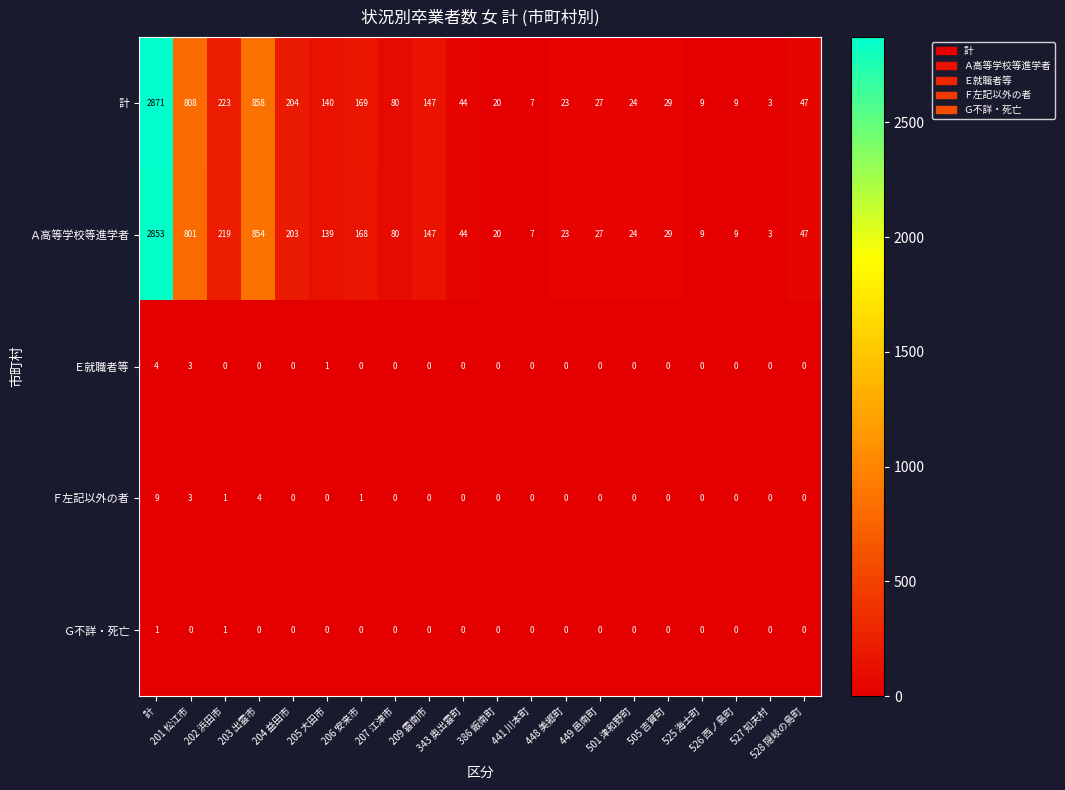

What is the maximum value shown in the chart?

2871